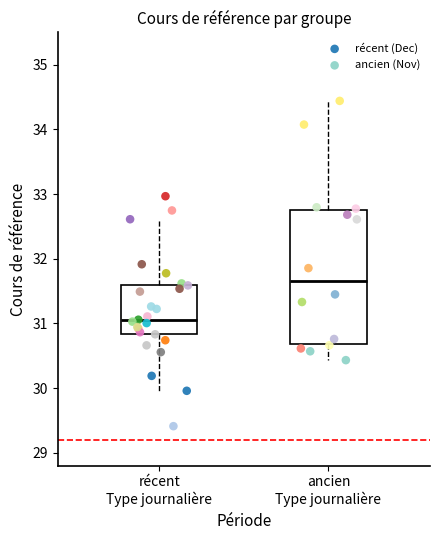

Which series reaches the maximum Y coordinate?

ancien (Nov)